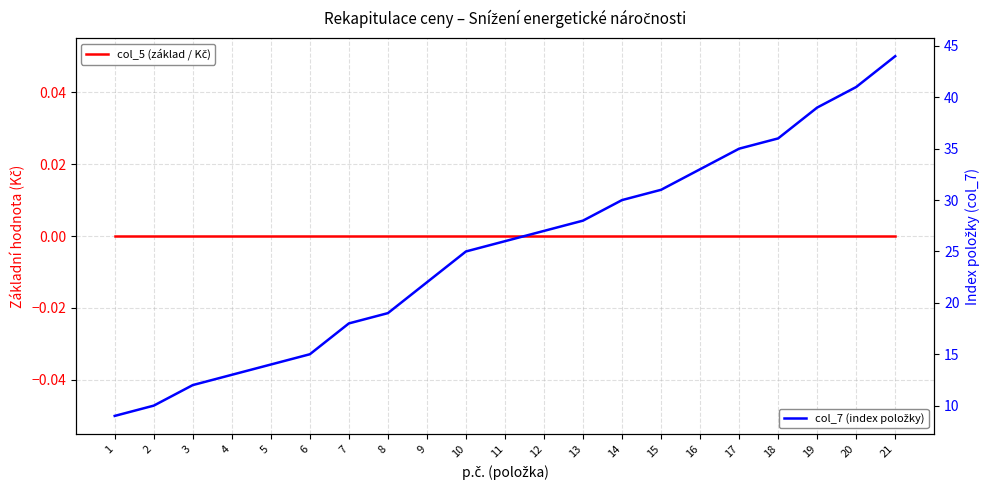

What is the approximate value of col_7 (index položky) at 7?

18